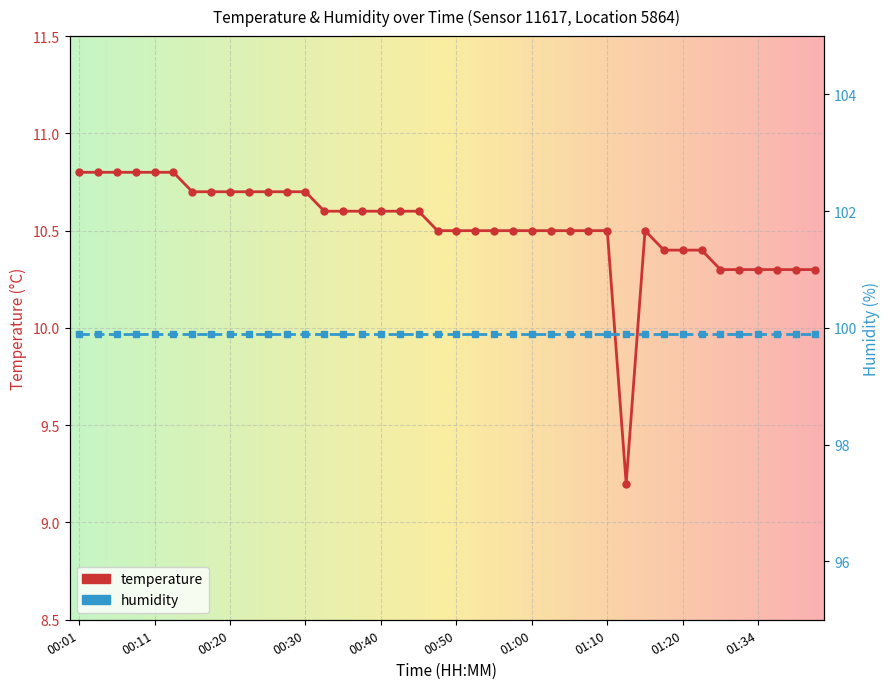

Approximately how many times larger is the value at 01:18 compared to 01:00?

1.0